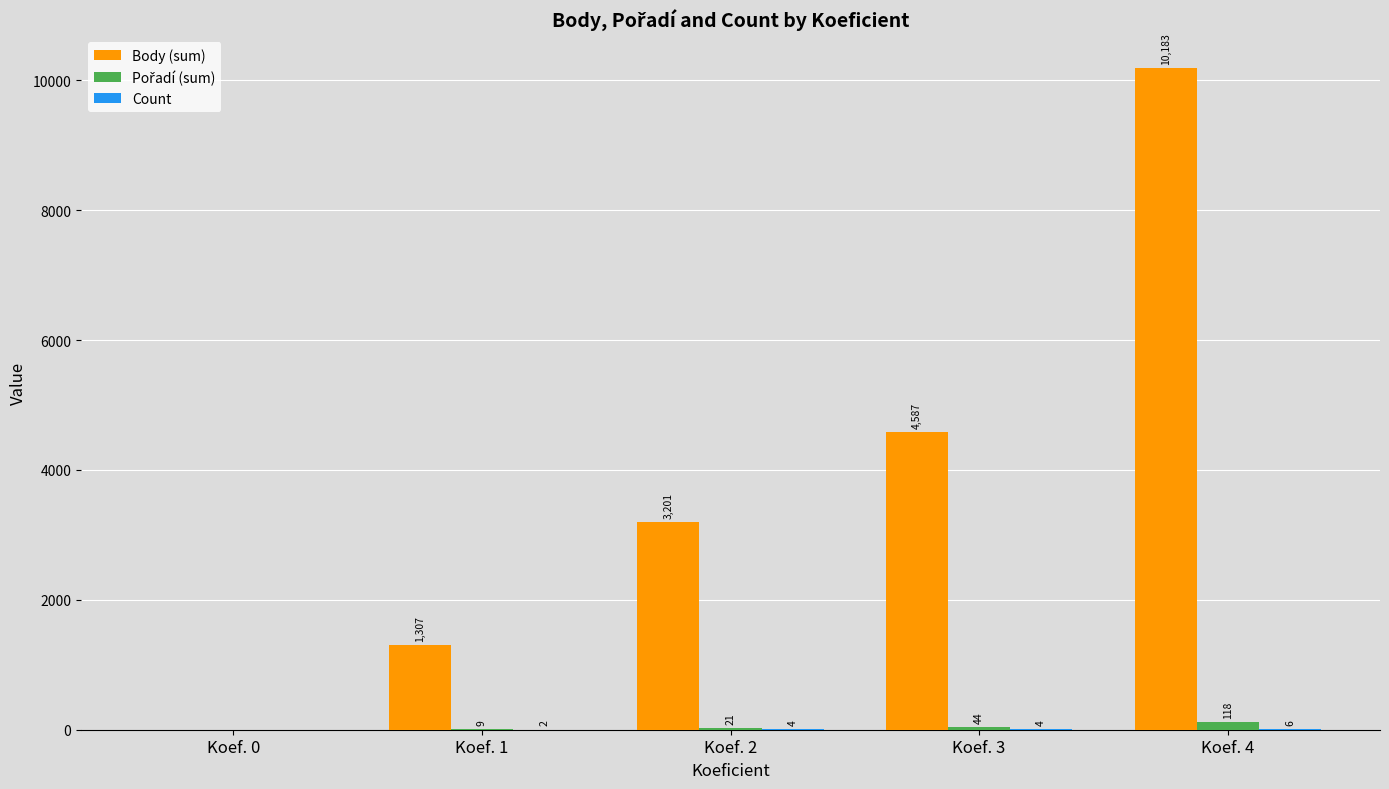

Which label corresponds to the largest value in the chart?

Koef. 4